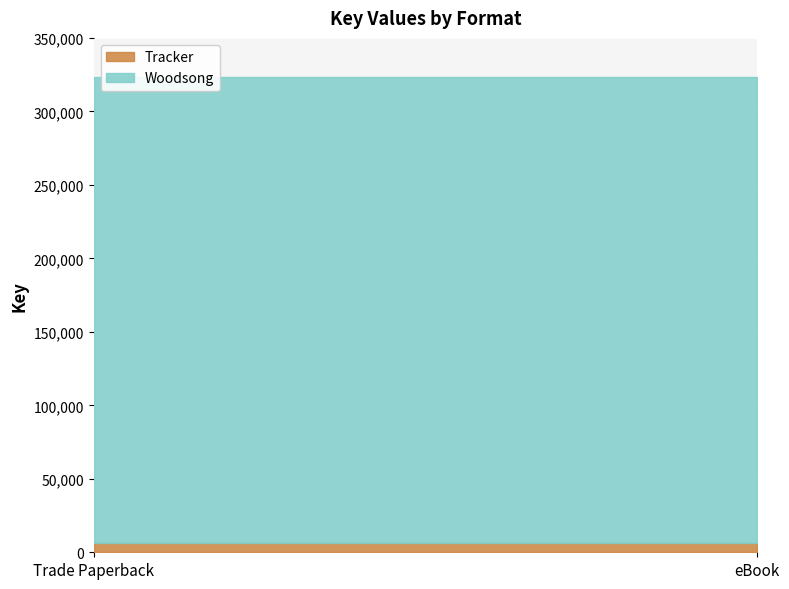

What are all the series names shown in the legend?

Tracker, Woodsong